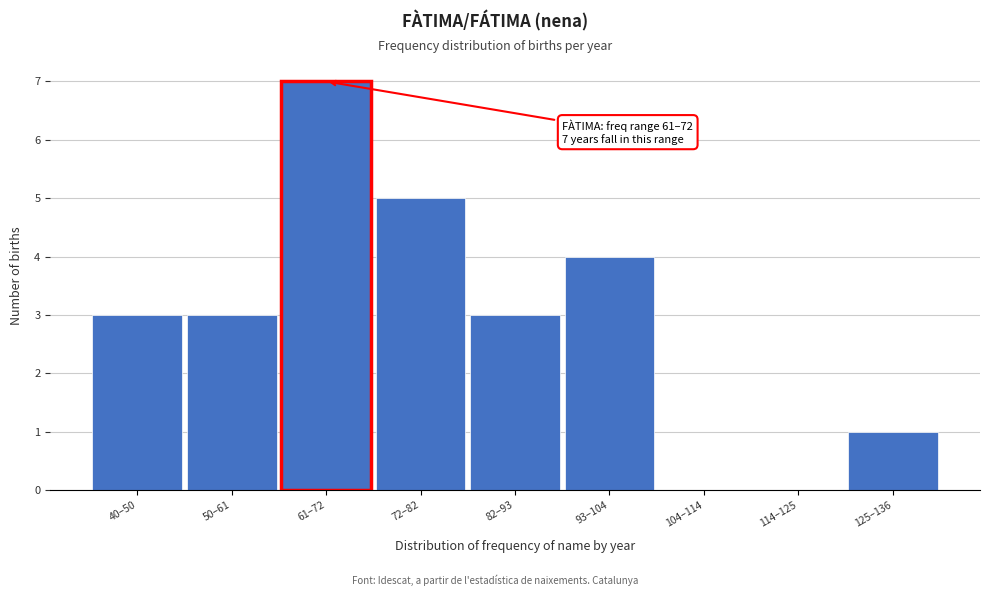

Reading right to left, what are all the values shown in this chart?

125–136=1	114–125=0	104–114=0	93–104=4	82–93=3	72–82=5	61–72=7	50–61=3	40–50=3